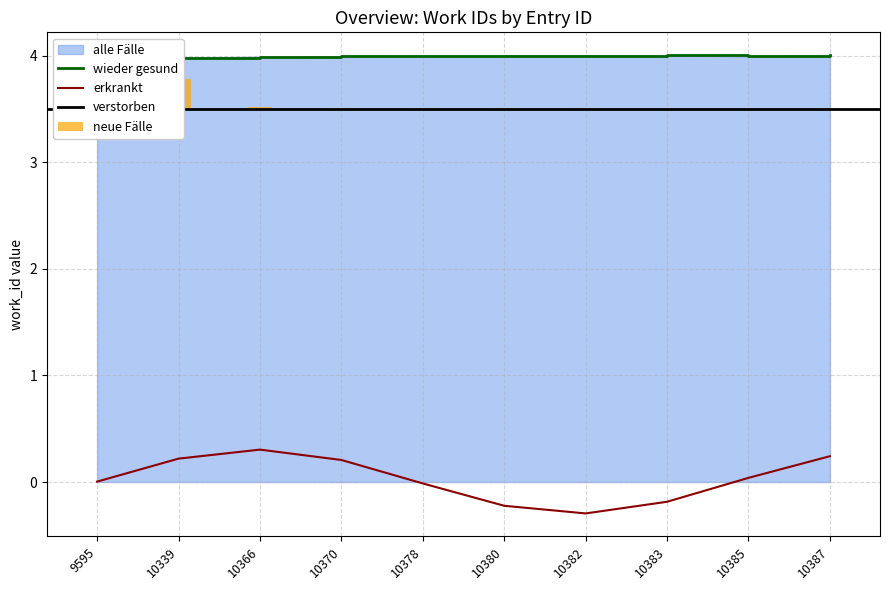

What is the difference between the maximum and minimum values?

0.3